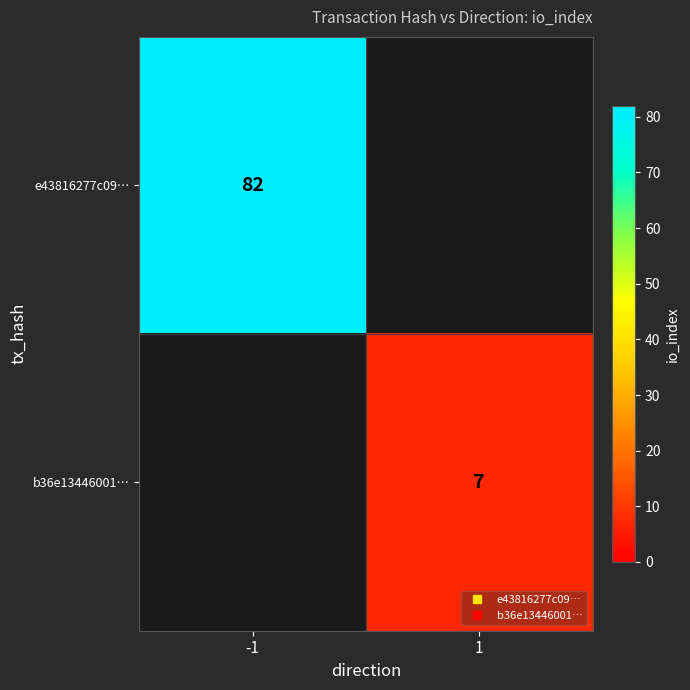

At how many categories does at least one series exceed 41?

1